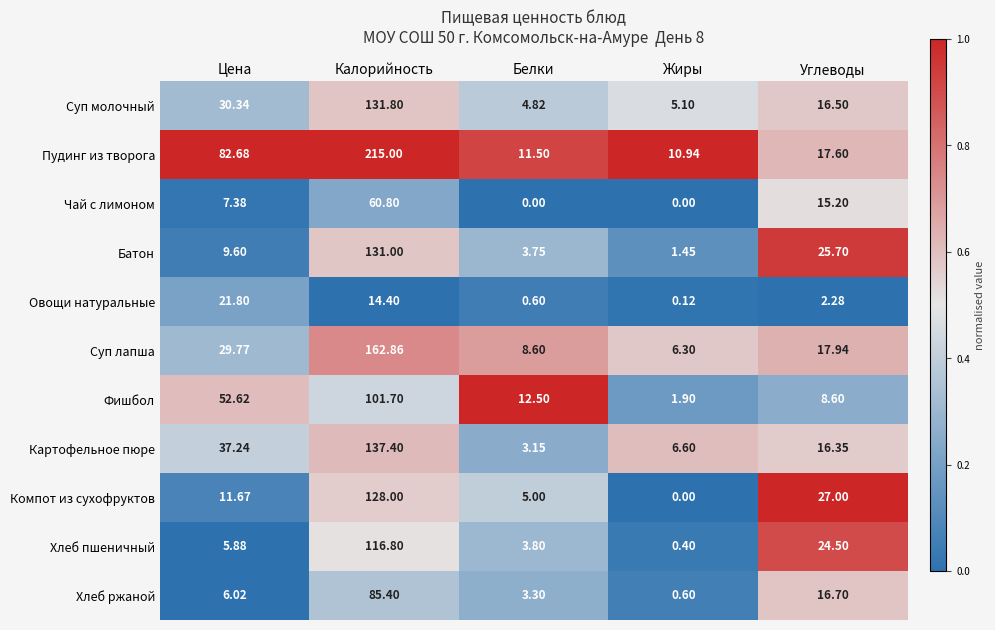

Which series has the largest range (max minus min)?

Пудинг из творога